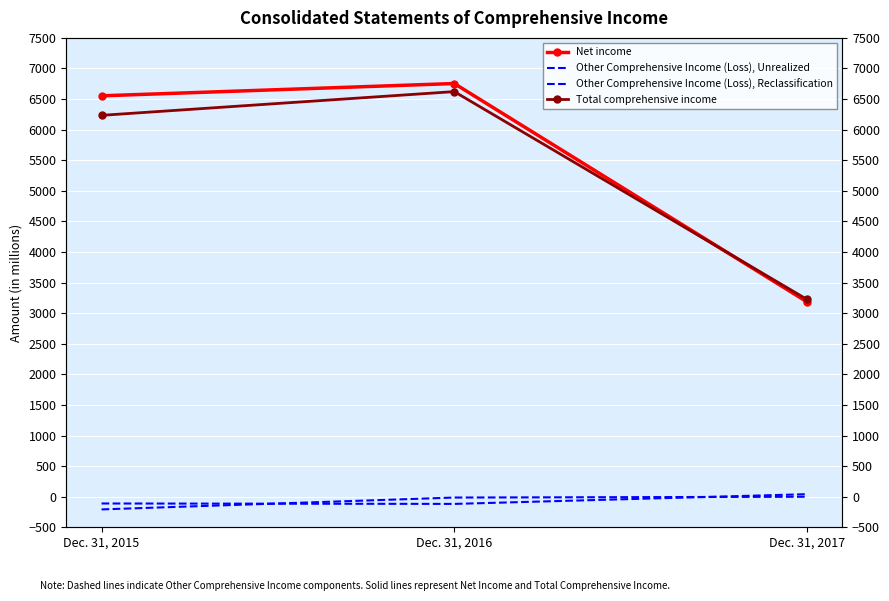

The value of Other Comprehensive Income (Loss), Unrealized at Dec. 31, 2017 is 71. True or false?

False